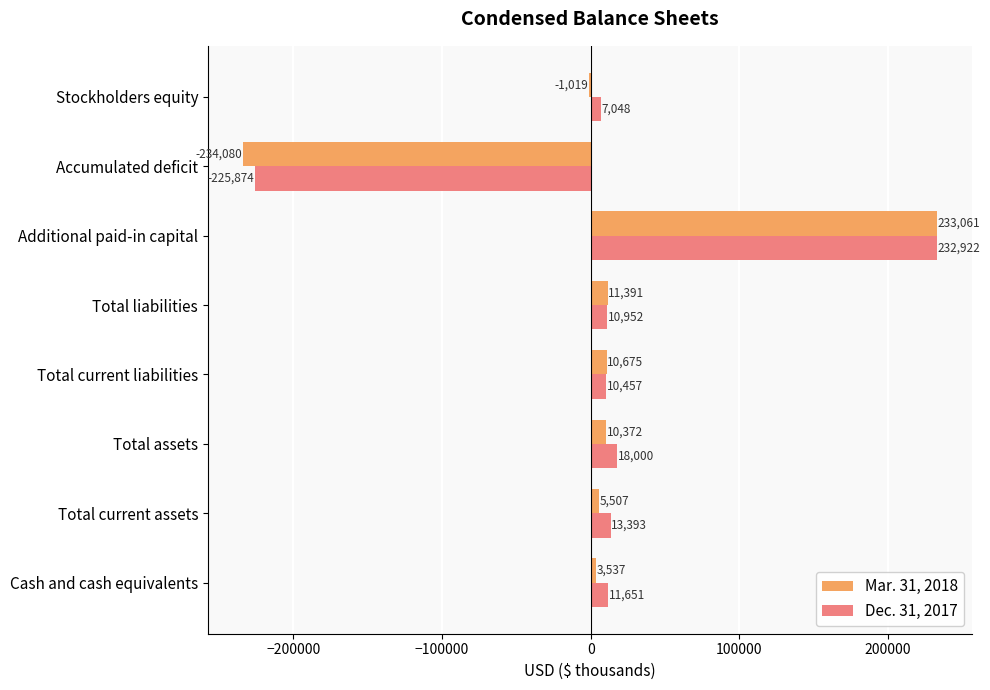

Between Total current assets and Total assets, which series saw the biggest shift?

Mar. 31, 2018